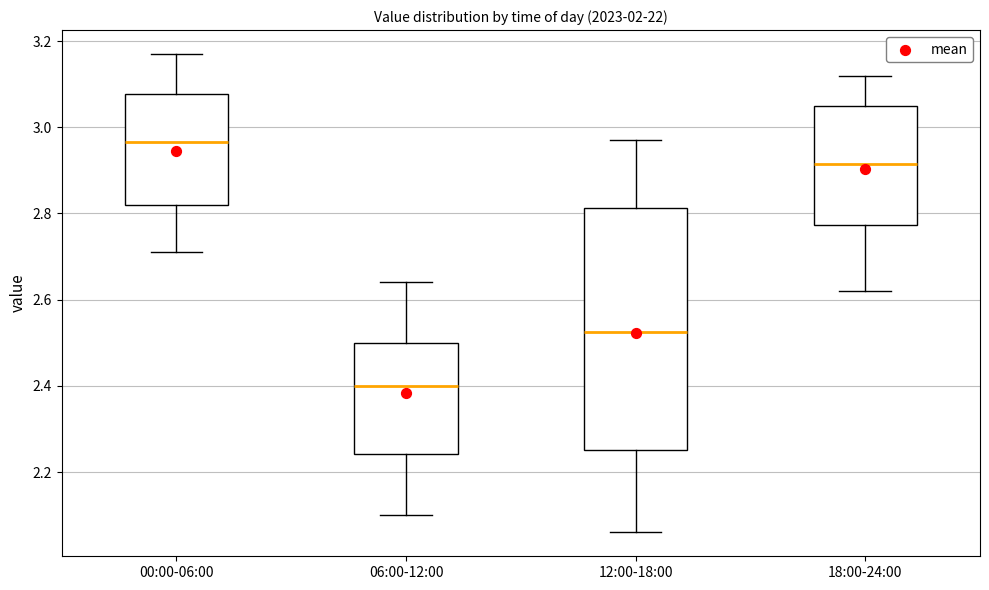

Reading left to right, read every box against the y-axis: the position of its median line, the range the box covers, and the ends of its whiskers. The values are not printed on the chart, so give them approximately, as read against the axis.

00:00-06:00: median 2.96, box 2.82 to 3.08, whiskers 2.72 to 3.18
06:00-12:00: median 2.40, box 2.24 to 2.50, whiskers 2.10 to 2.64
12:00-18:00: median 2.52, box 2.26 to 2.82, whiskers 2.06 to 2.98
18:00-24:00: median 2.92, box 2.78 to 3.06, whiskers 2.62 to 3.12